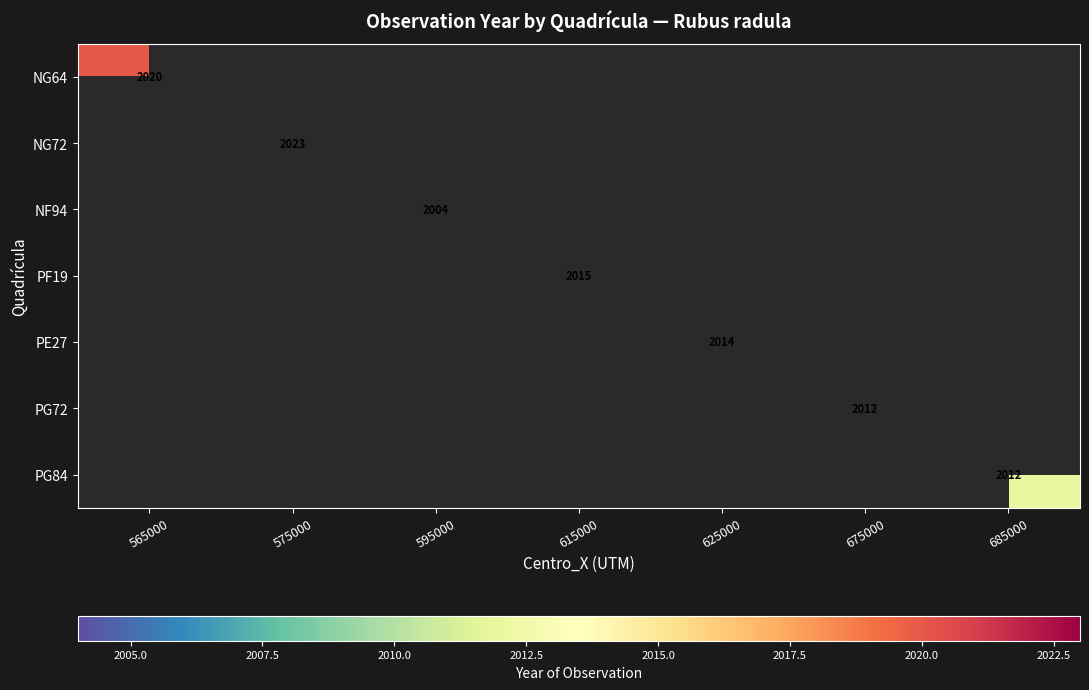

At how many categories does at least one series exceed 2006?

6